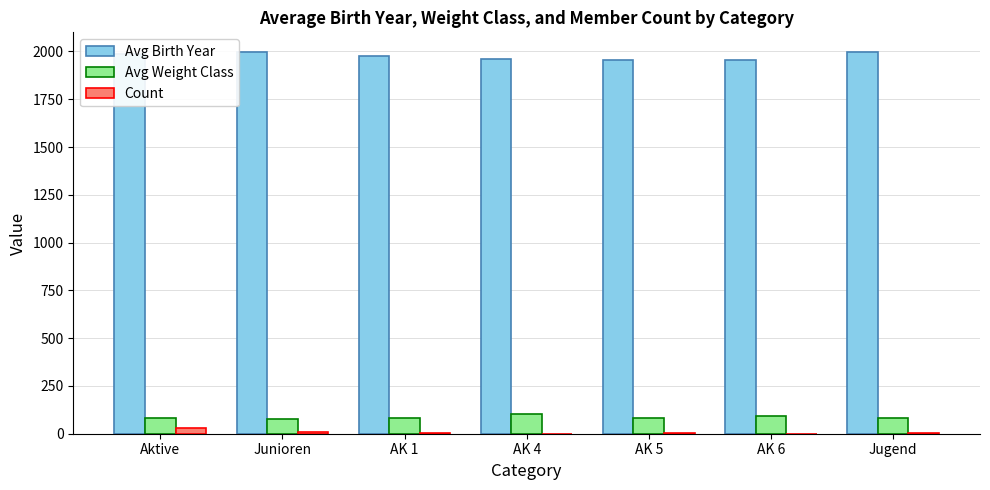

The value of Avg Birth Year at AK 6 is 1953.0. True or false?

True